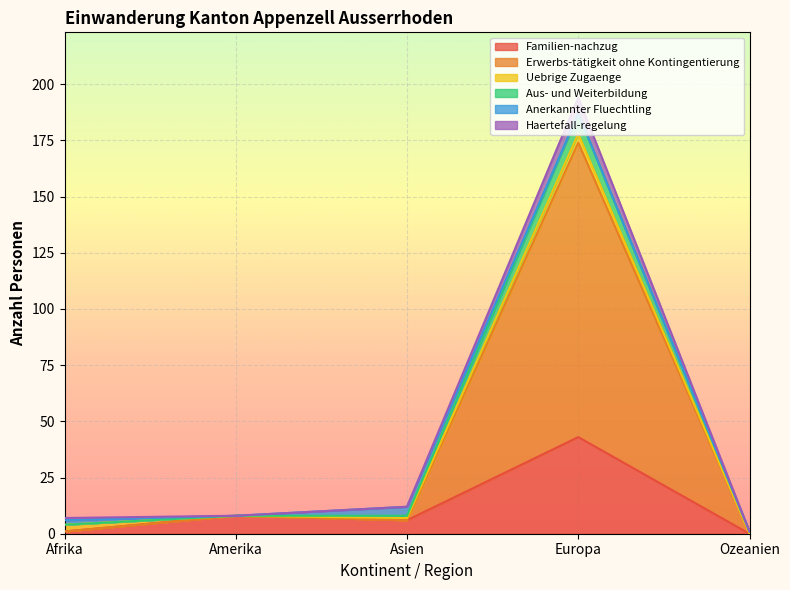

Which has a higher value, Ozeanien or Asien?

Asien